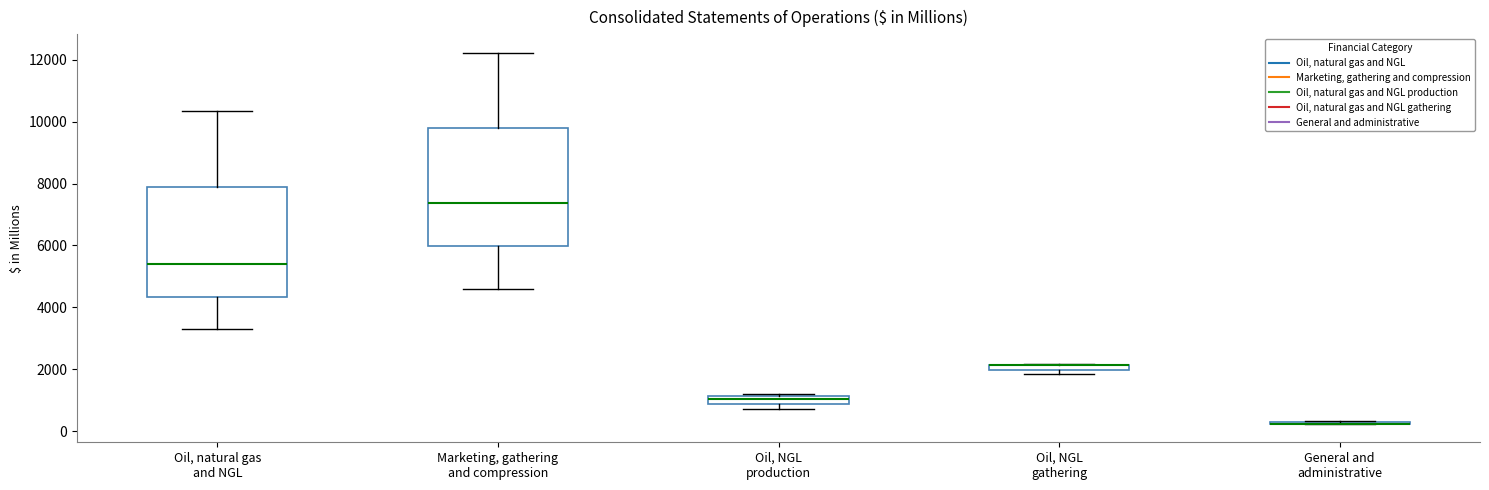

Comparing the boxes themselves (not the whiskers), which one is the tallest?

Marketing, gathering and compression